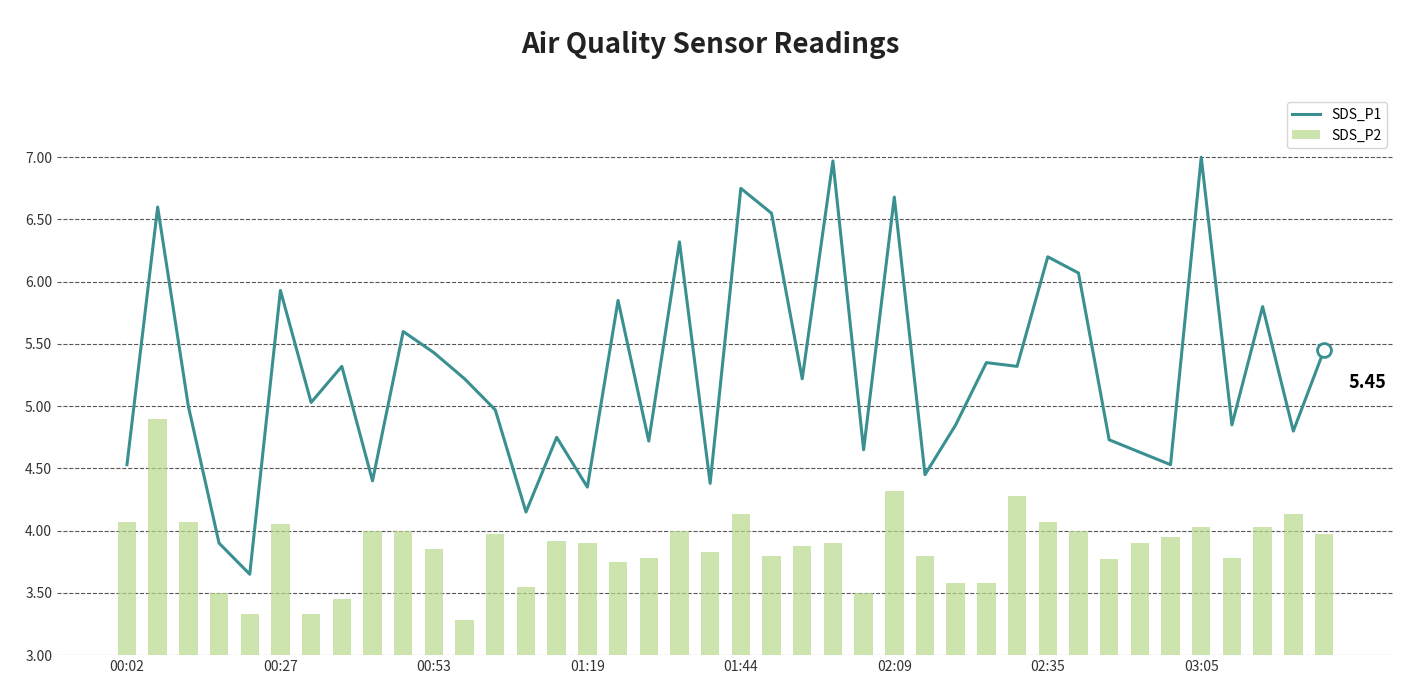

At how many categories does at least one series exceed 5?

21